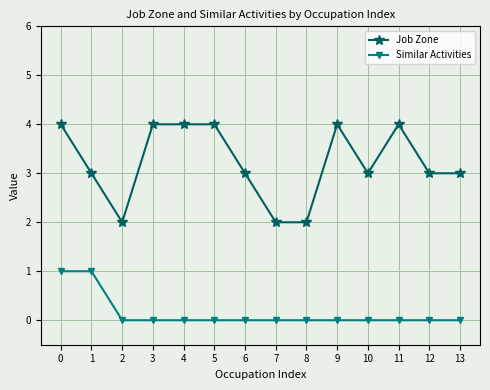

Is it true that Job Zone equals 3 at 12?

True